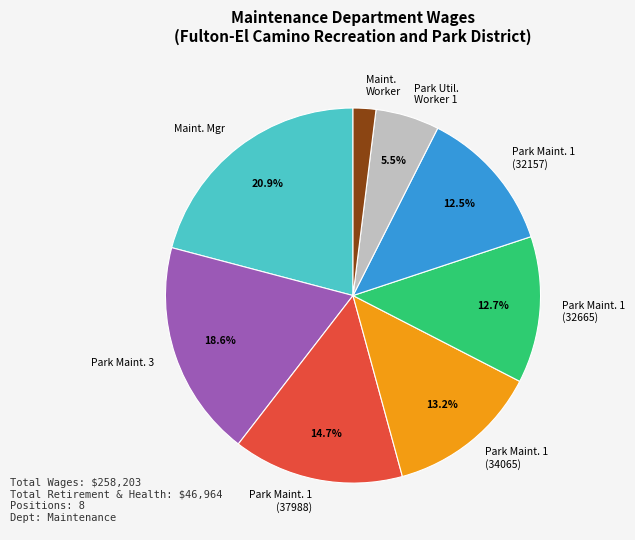

Does any single category account for the majority?

No